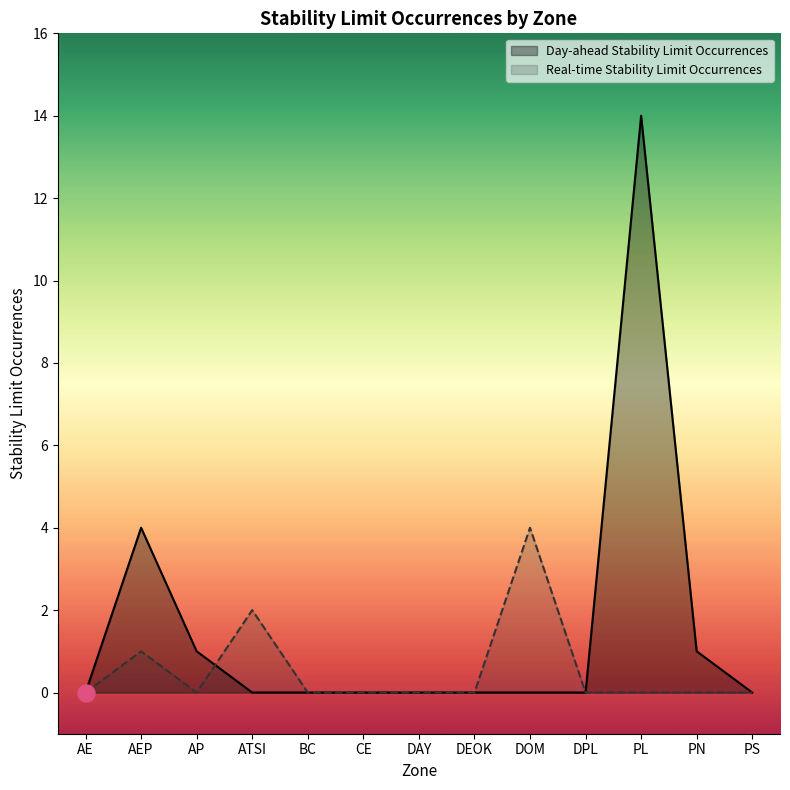

What are all the series names shown in the legend?

Day-ahead Stability Limit Occurrences, Real-time Stability Limit Occurrences